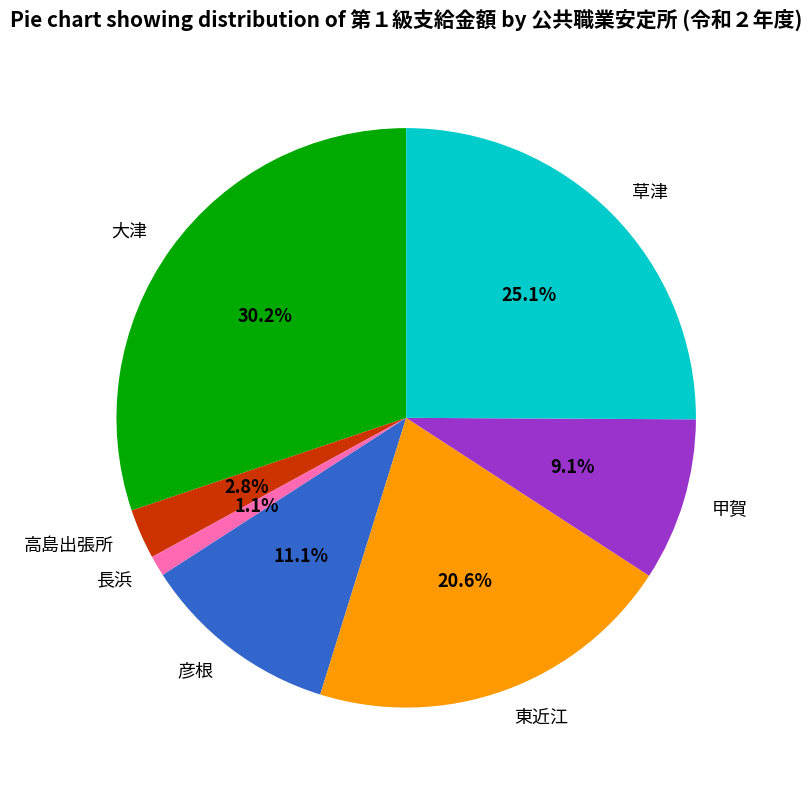

To the nearest percent, what portion does 大津 represent?

30%